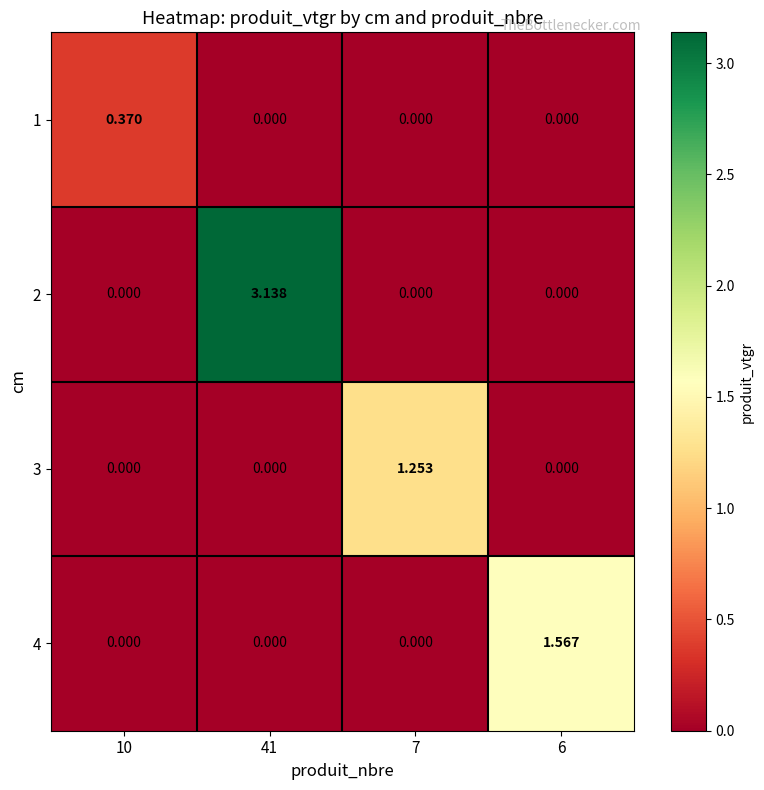

How many distinct data groups are displayed?

4